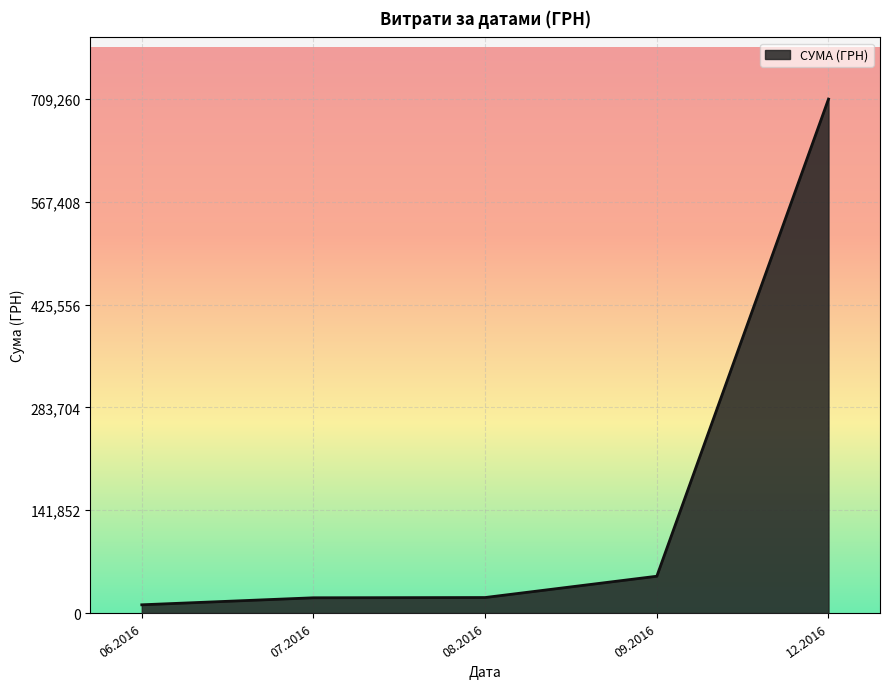

Which label corresponds to the largest value in the chart?

12.2016